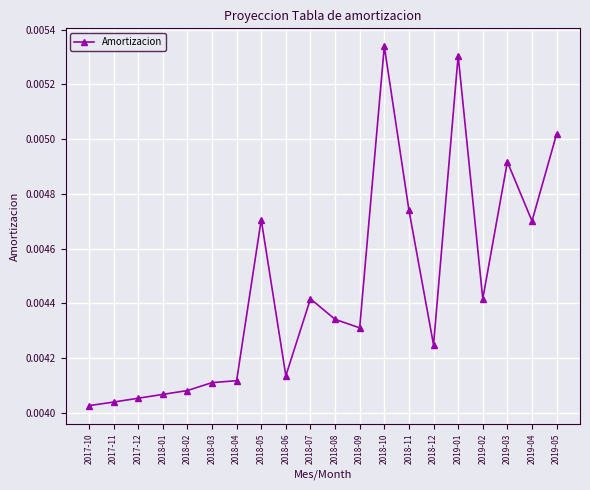

Which category has the highest value across all series?

2018-10